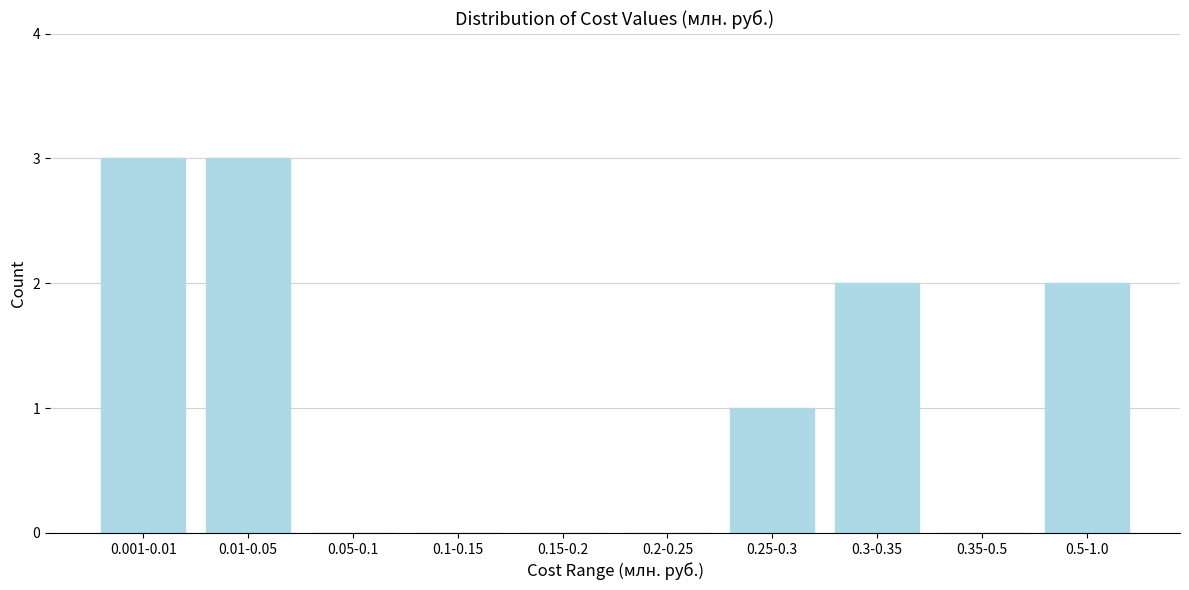

Reading left to right, transcribe all the data shown in this chart.

0.001-0.01=3	0.01-0.05=3	0.05-0.1=0	0.1-0.15=0	0.15-0.2=0	0.2-0.25=0	0.25-0.3=1	0.3-0.35=2	0.35-0.5=0	0.5-1.0=2